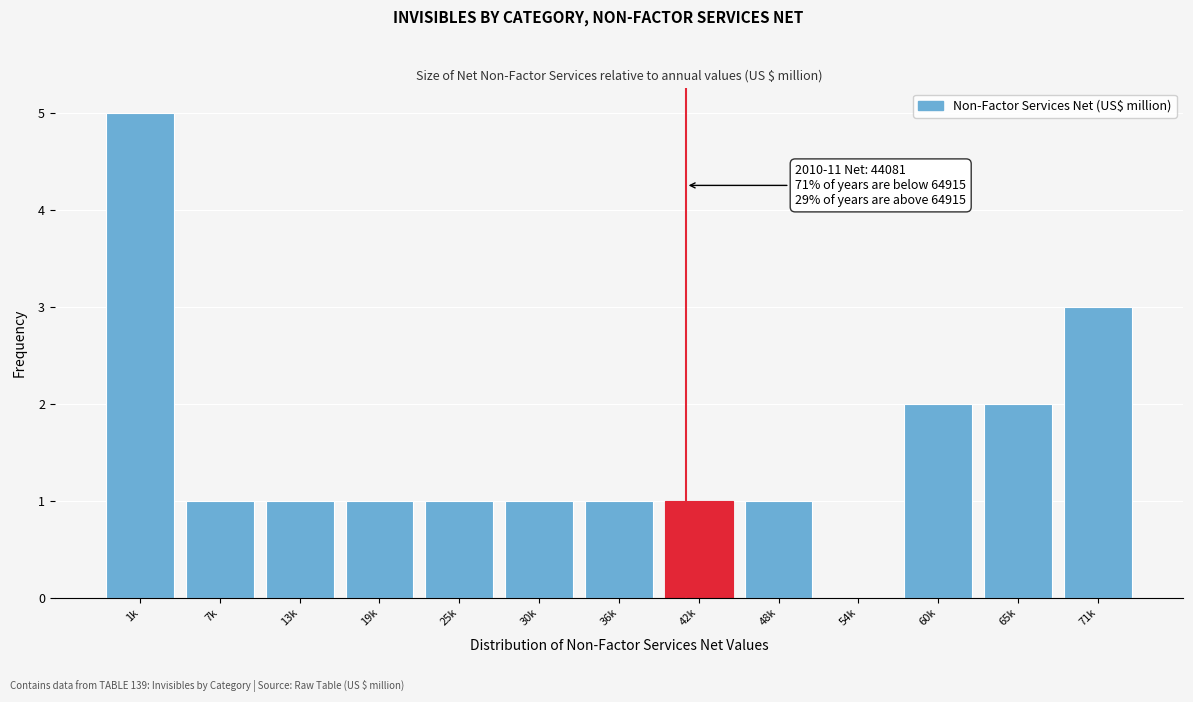

Reading right to left, transcribe all the data shown in this chart.

71k=3	65k=2	60k=2	54k=0	48k=1	42k=1	36k=1	30k=1	25k=1	19k=1	13k=1	7k=1	1k=5